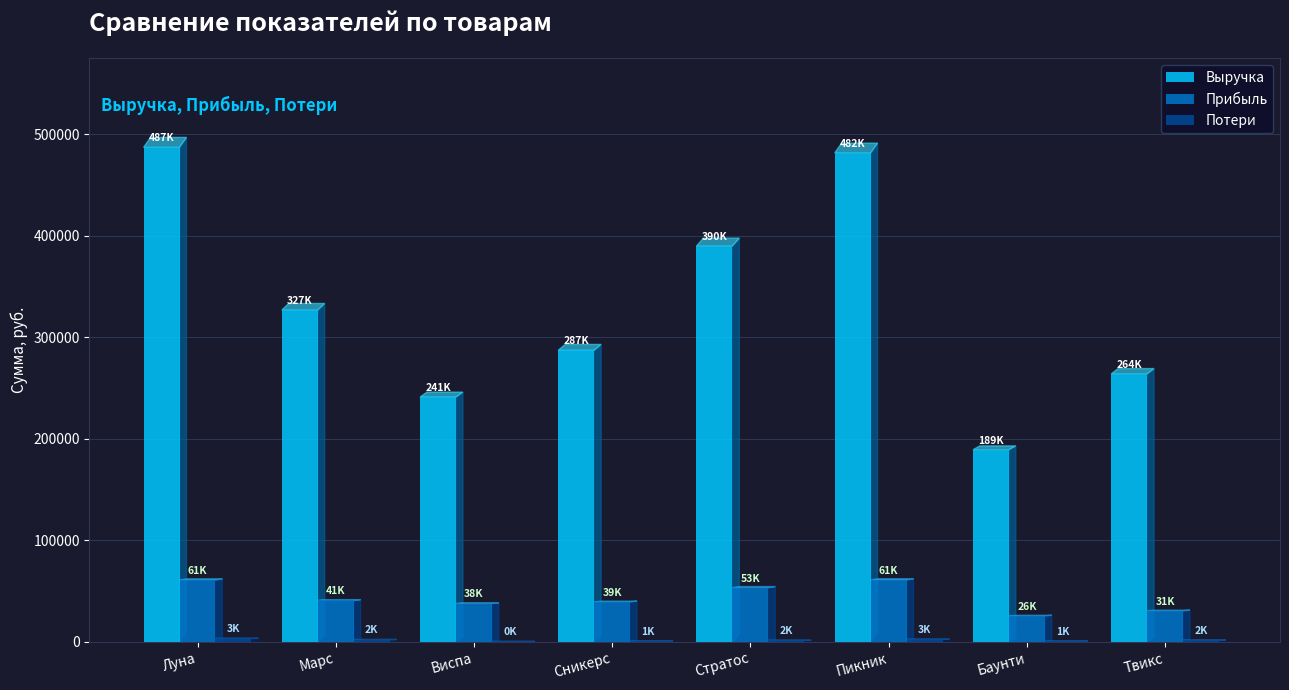

The value of Выручка at Виспа is 241228.9. True or false?

True